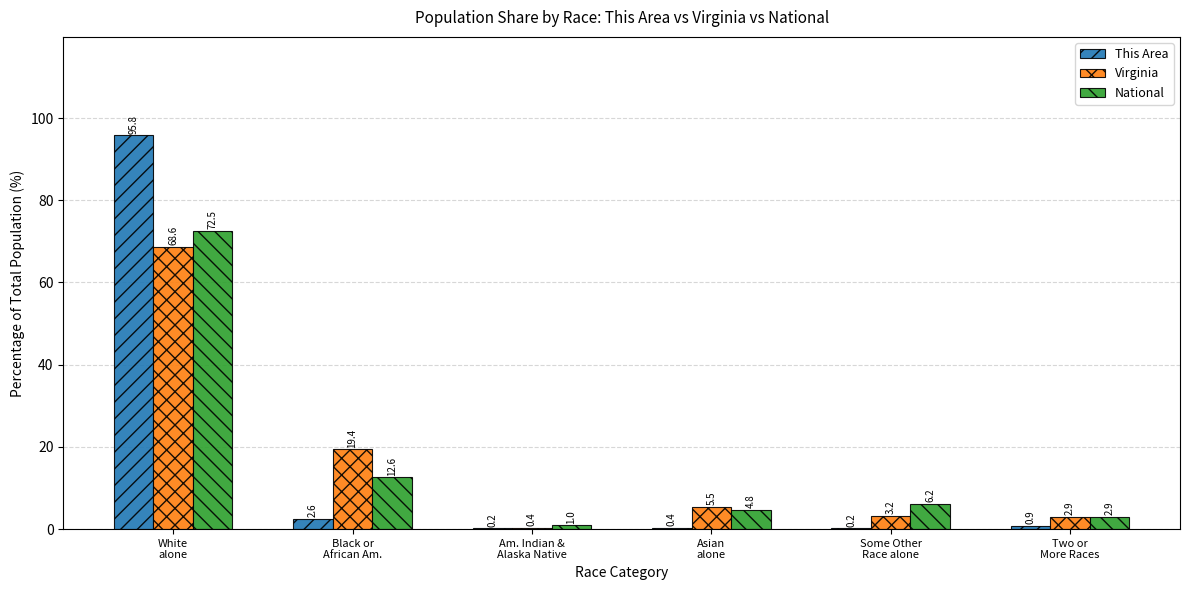

What is the maximum value shown in the chart?

95.8